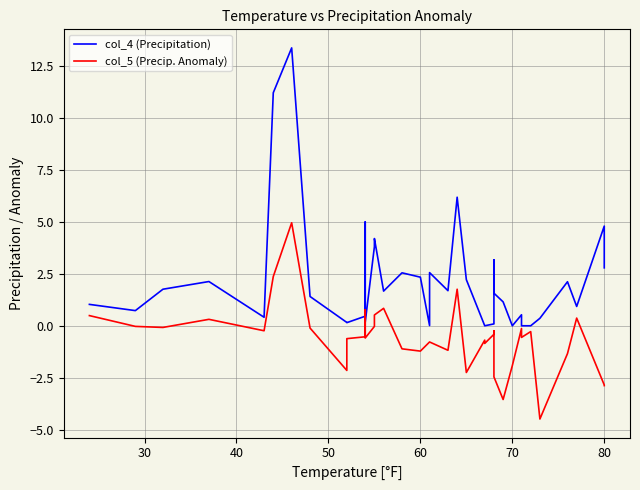

Count the number of categories in the chart.

40